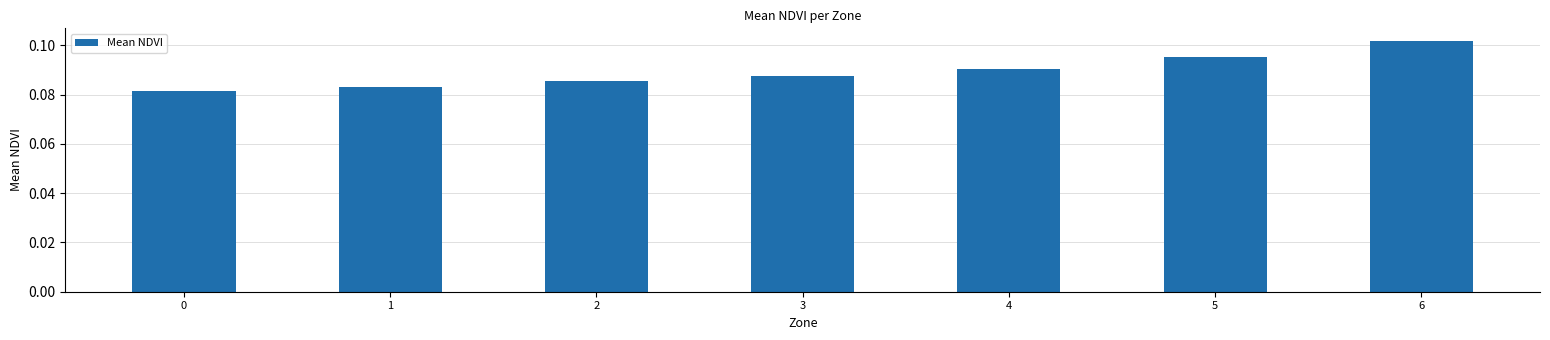

Which has a higher value, 5 or 1?

5